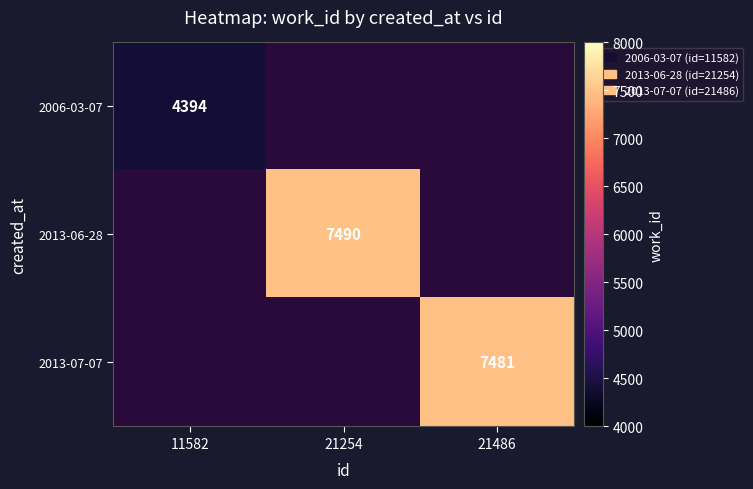

True or false: 2013-07-07 has a value of 12284 at 21486.

False